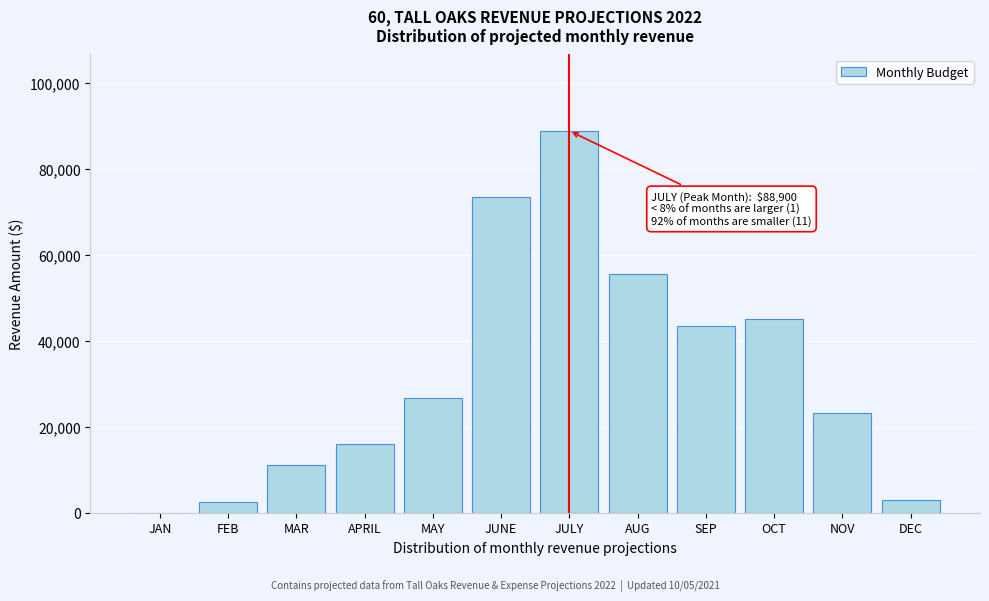

The value at DEC is 2900. True or false?

True